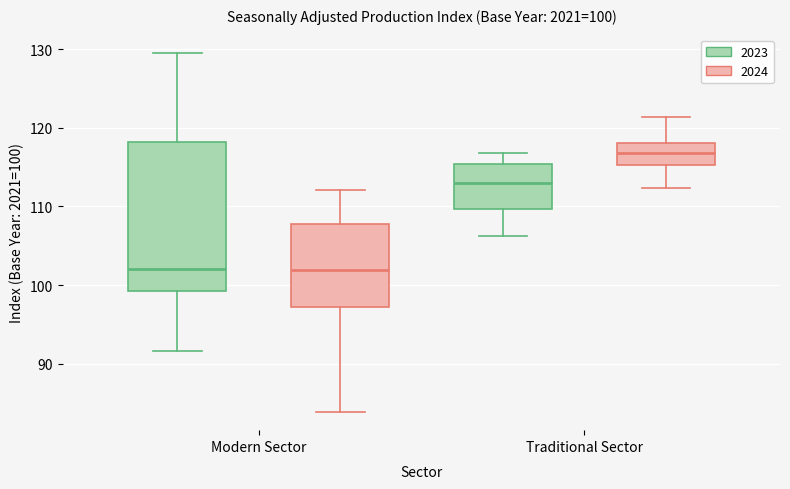

Comparing the boxes themselves (not the whiskers), which one is the tallest?

Modern Sector (2023)